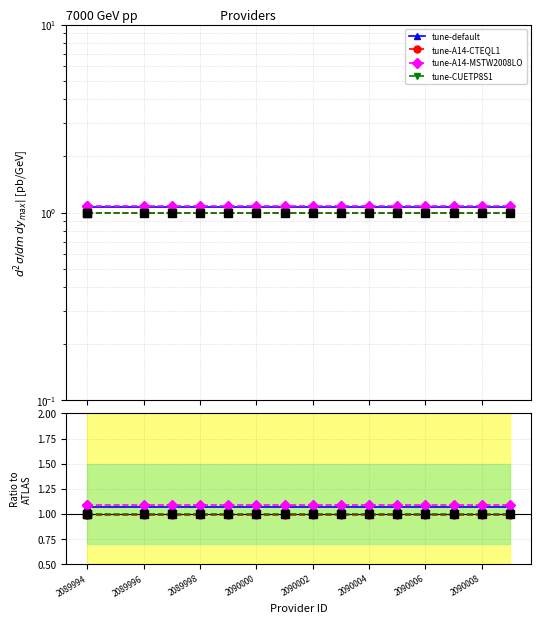

What value does the tune-A14-MSTW2008LO series have at 2090004?

1.1